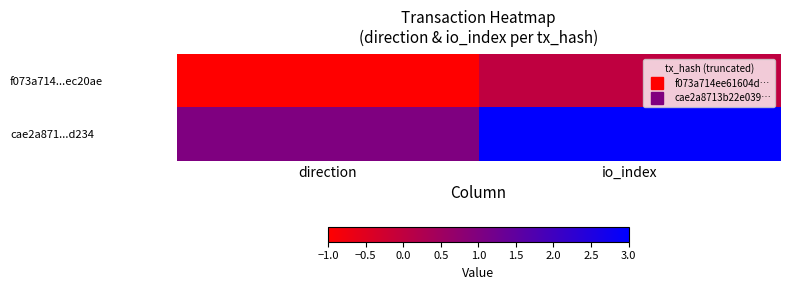

Which has a higher value, io_index or direction?

io_index